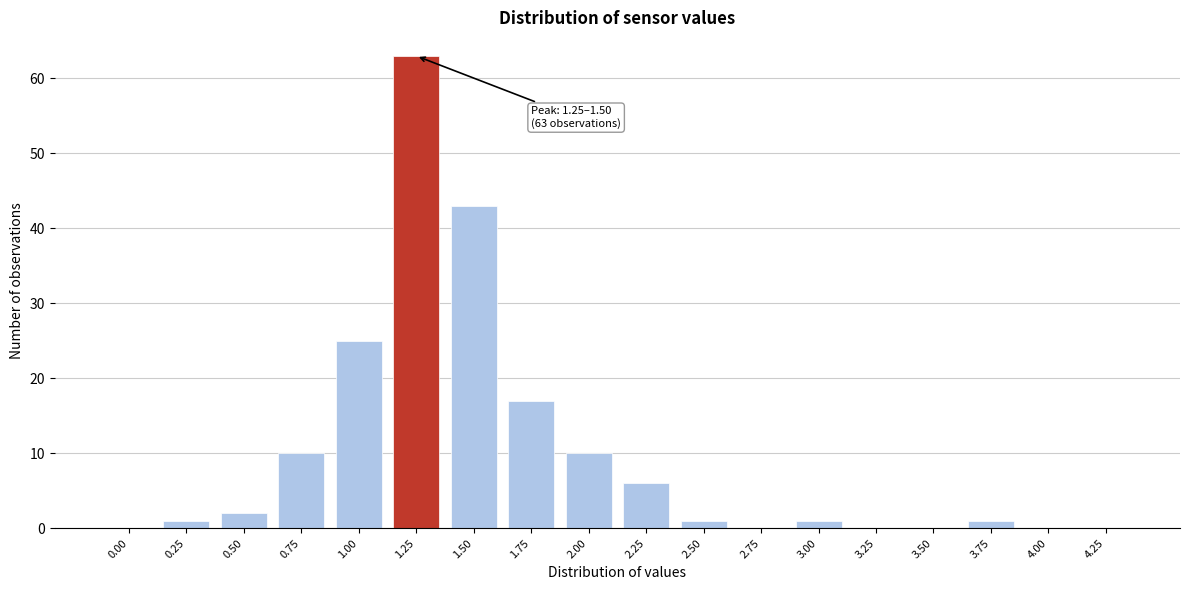

Reading left to right, what are all the values shown in this chart?

0.00=0	0.25=1	0.50=2	0.75=10	1.00=25	1.25=63	1.50=43	1.75=17	2.00=10	2.25=6	2.50=1	2.75=0	3.00=1	3.25=0	3.50=0	3.75=1	4.00=0	4.25=0